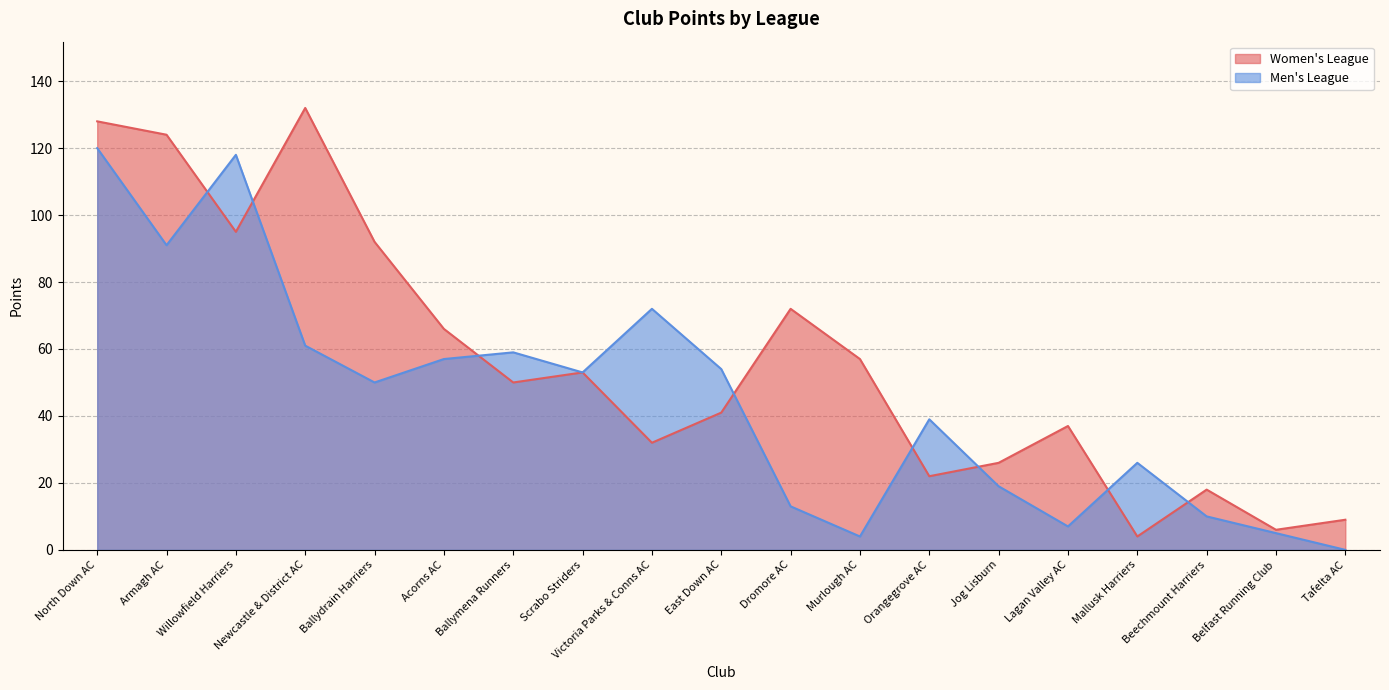

How many values in the Women's League series are below 50?

9